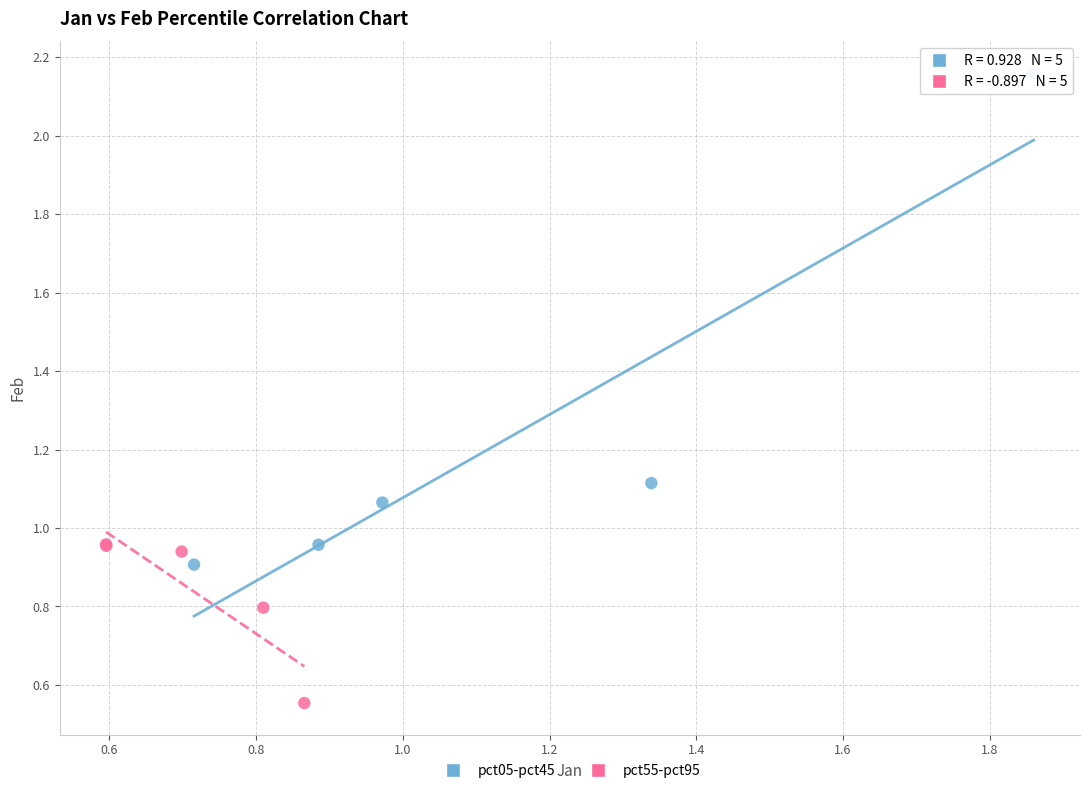

What are all the series names shown in the legend?

pct05-pct45, pct55-pct95